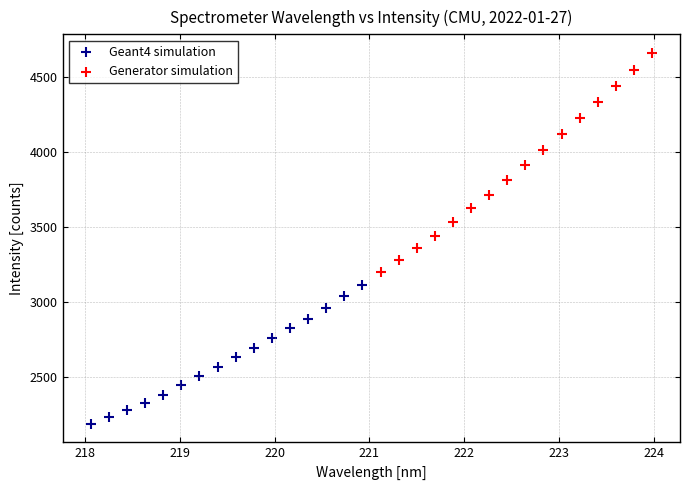

Which series reaches the maximum Y coordinate?

Generator simulation